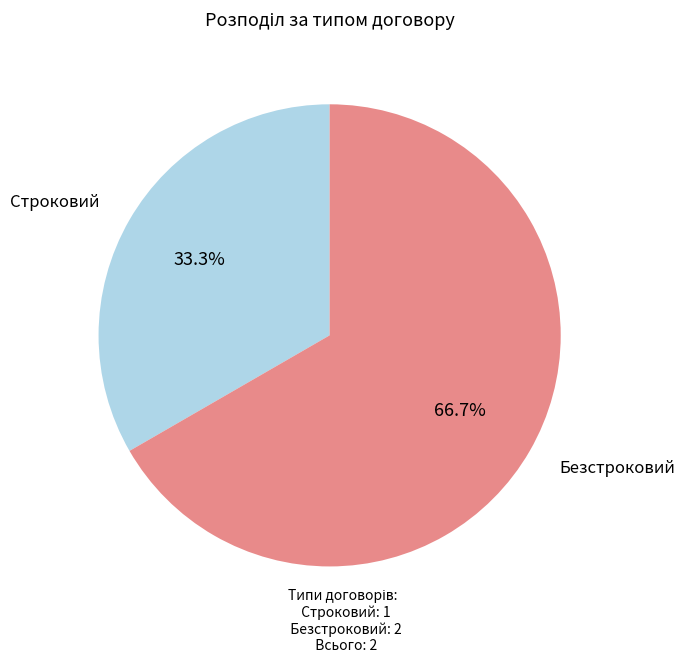

Does Безстроковий represent more than half of the total?

Yes